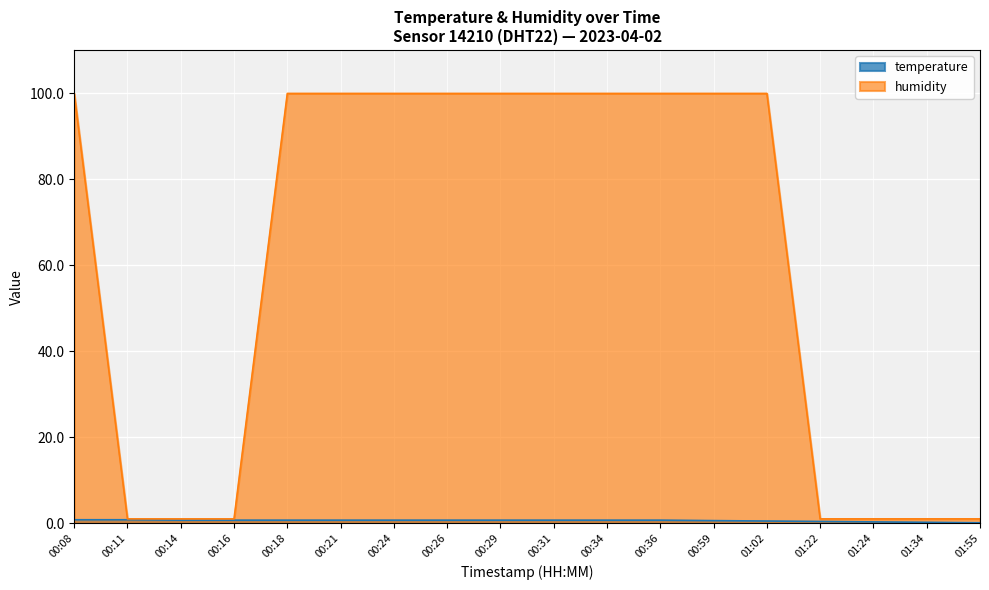

What is the approximate value of temperature at 00:29?

0.7